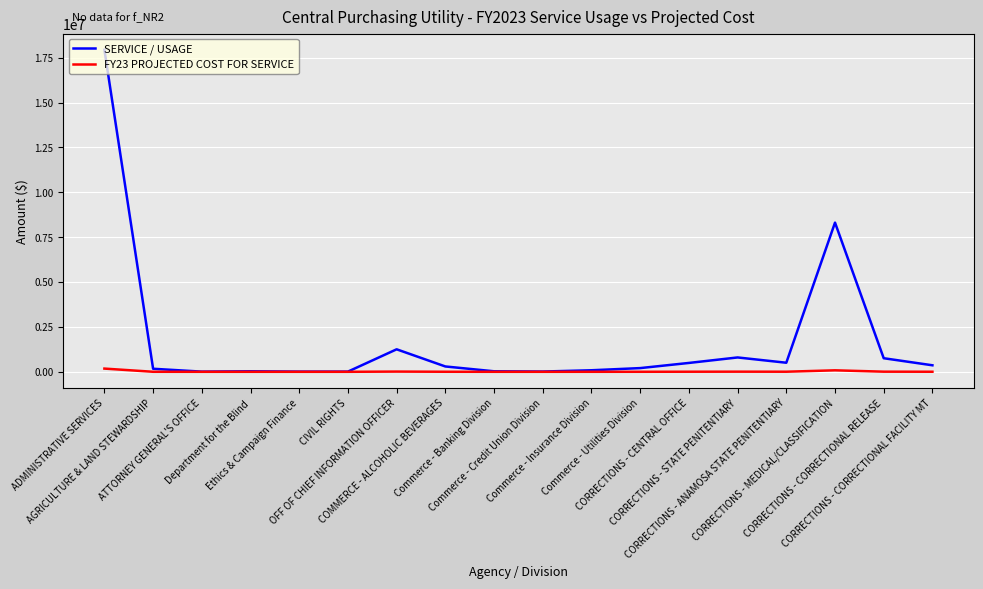

Which category has the highest value in the SERVICE / USAGE series?

ADMINISTRATIVE SERVICES